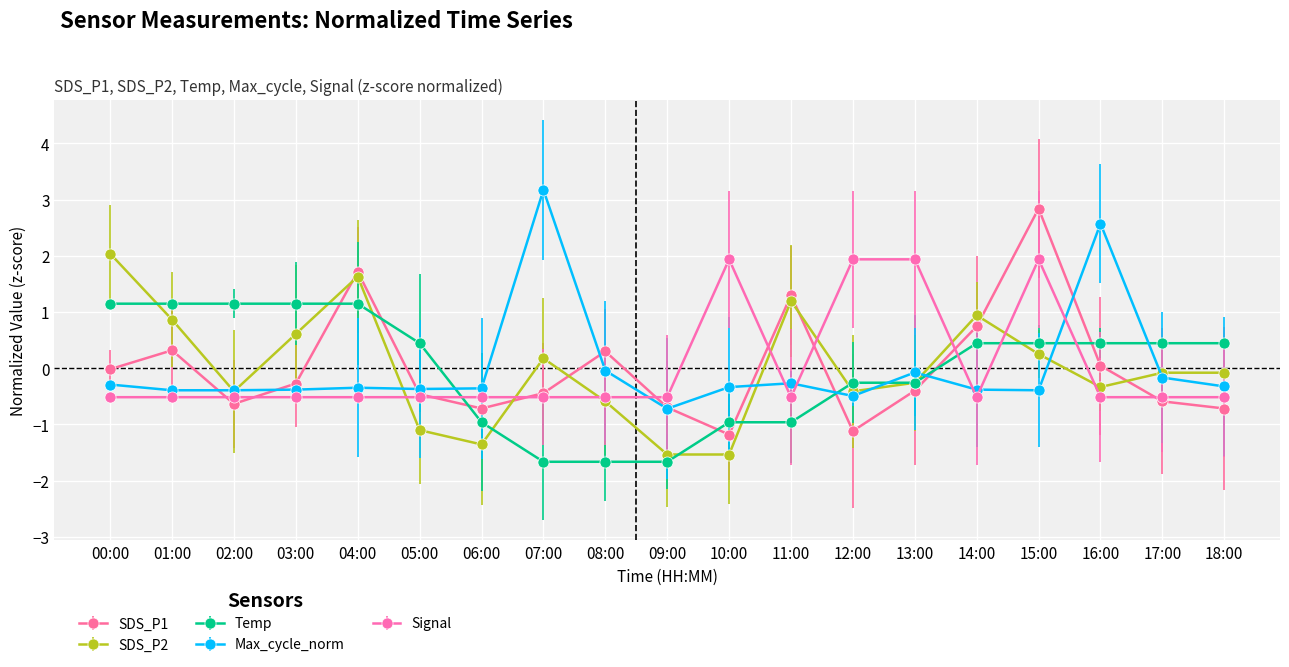

What is the value of the SDS_P2 point at the 2nd from the left?

0.9